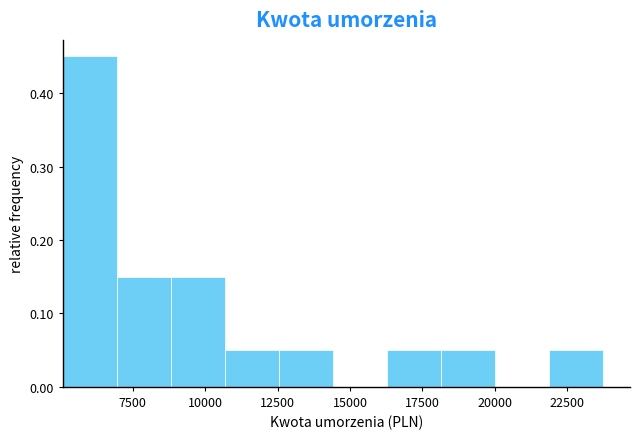

Around what value on the x-axis is the tallest bar? Give the approximate position of its centre, as read against the axis.

6000